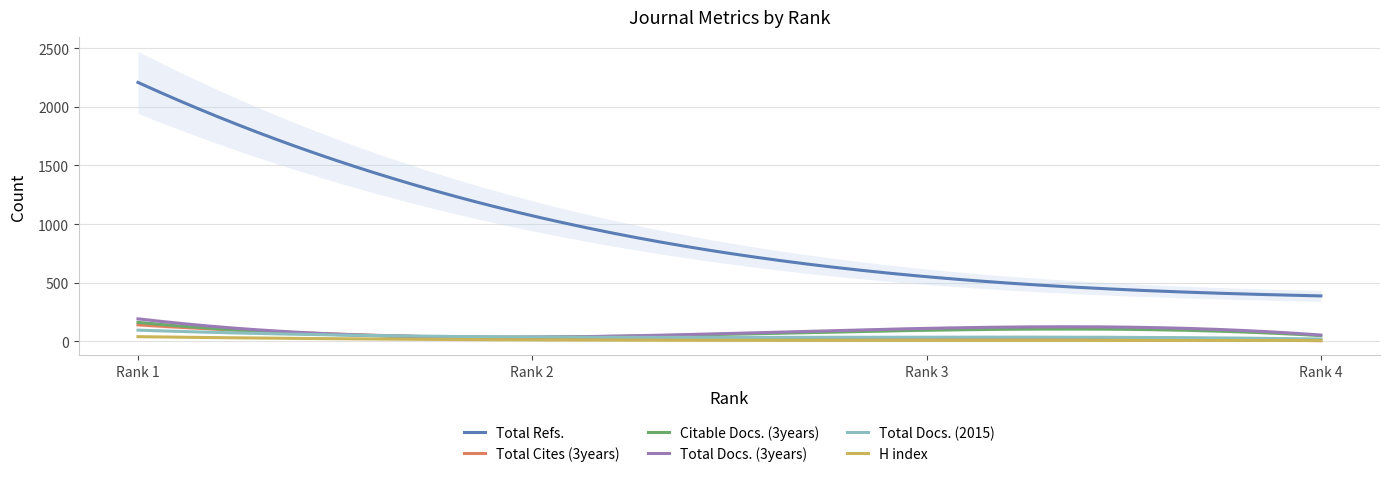

Rank the series by their maximum value, from lowest to highest.

H index, Total Docs. (2015), Total Cites (3years), Citable Docs. (3years), Total Docs. (3years), Total Refs.